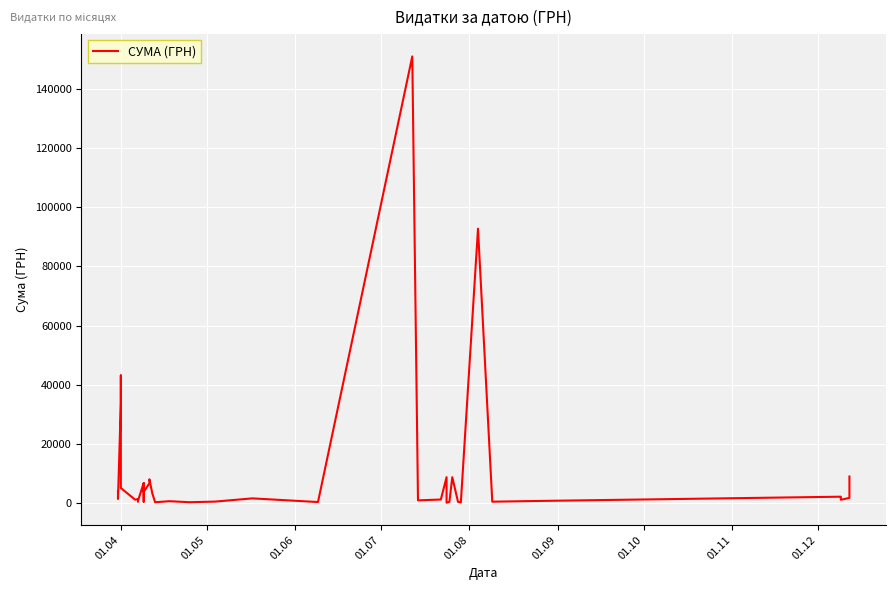

Is it true that the value at 01.04 is 5535.0?

False